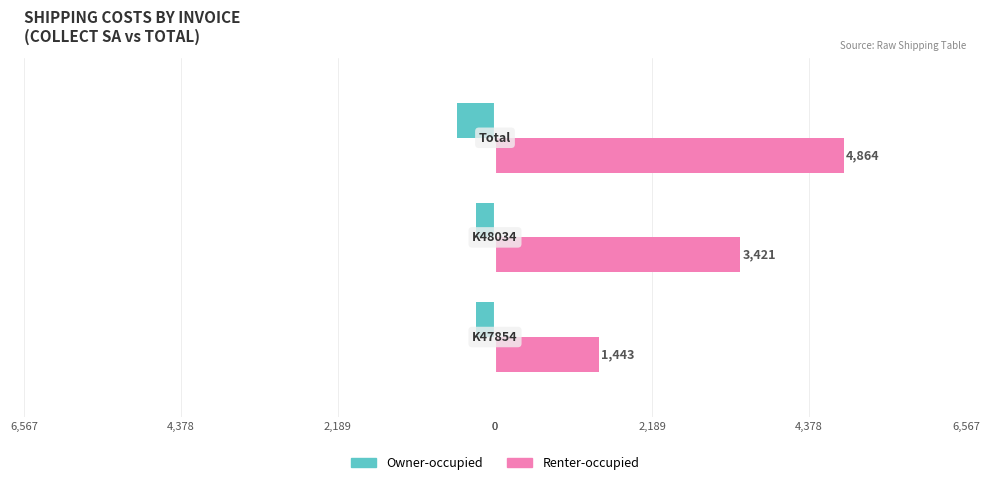

What is the value of the Owner-occupied bar at the 2nd from the left?

-265.0